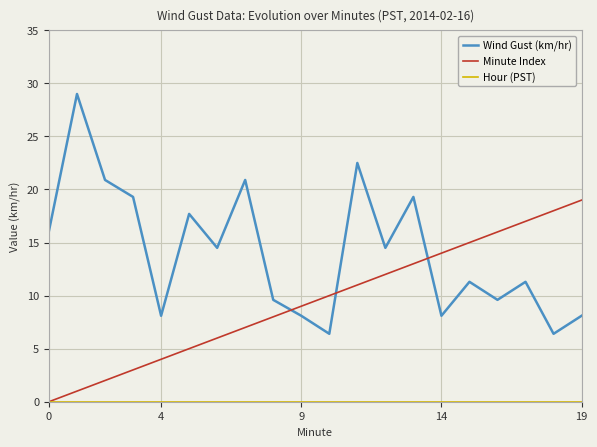

How many lines are shown in the chart?

3